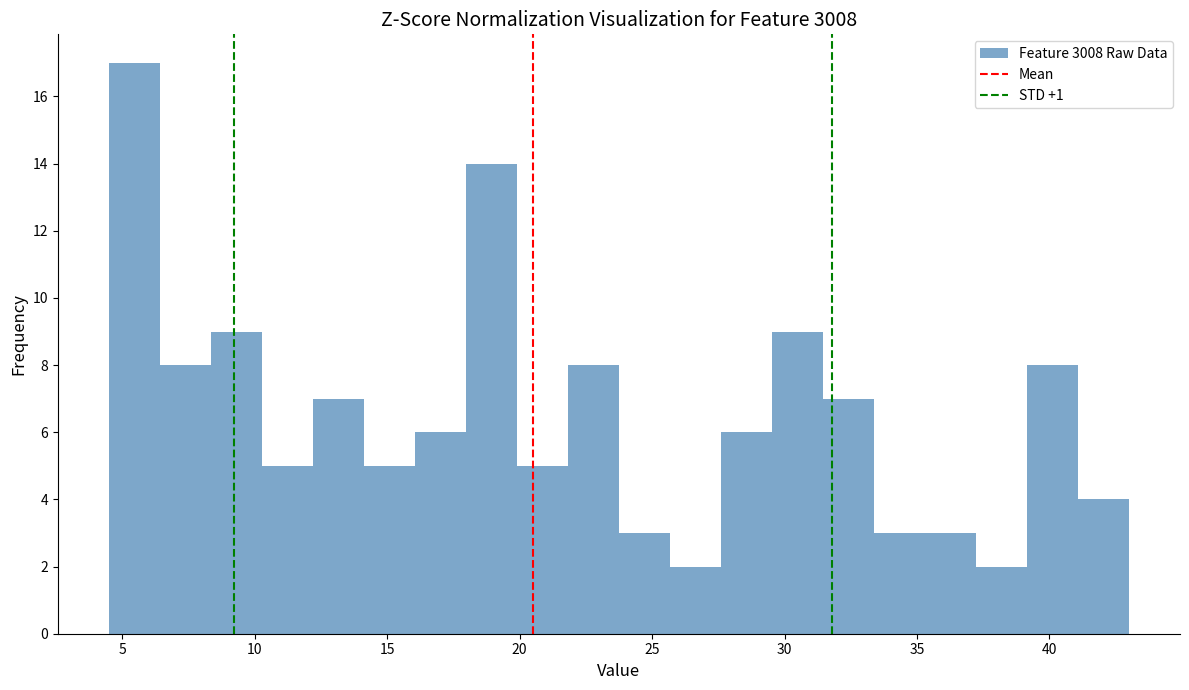

Around what value on the x-axis is the tallest bar? Give the approximate position of its centre, as read against the axis.

5.5